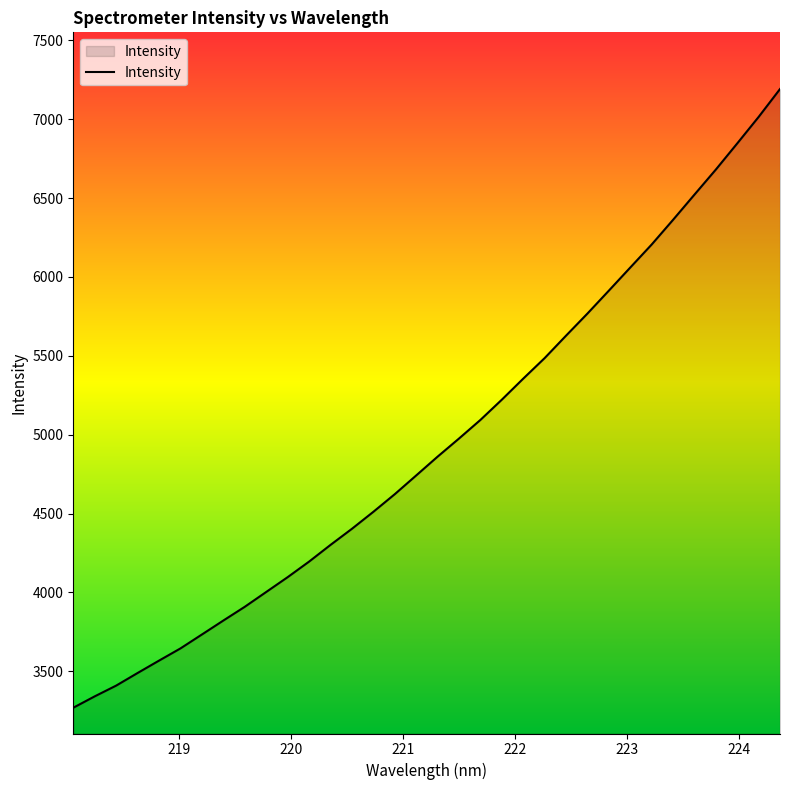

What is the average value?

4948.3